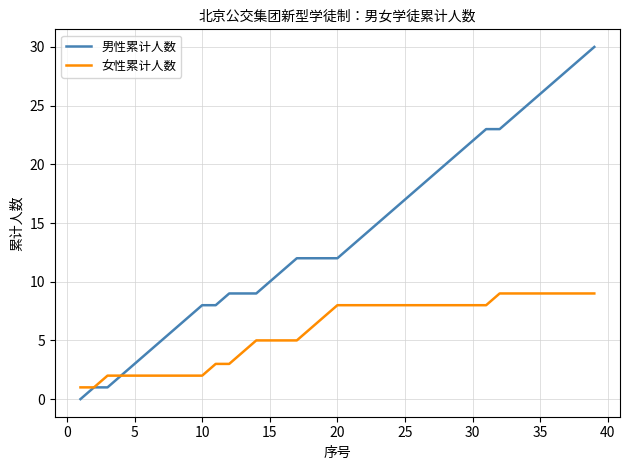

What is the maximum value shown in the chart?

30